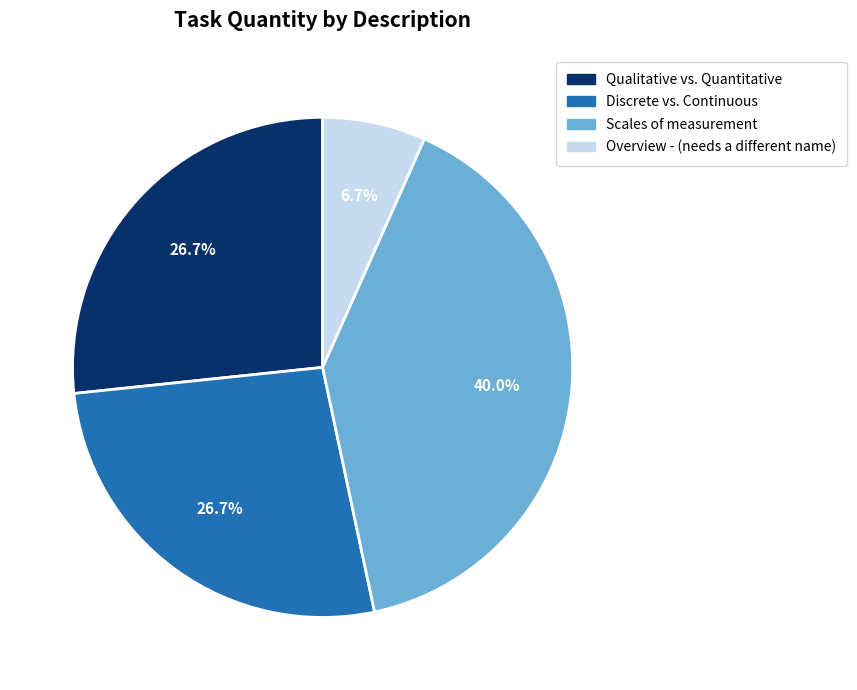

The Overview - (needs a different name) slice represents 7% of the pie. True or false?

True